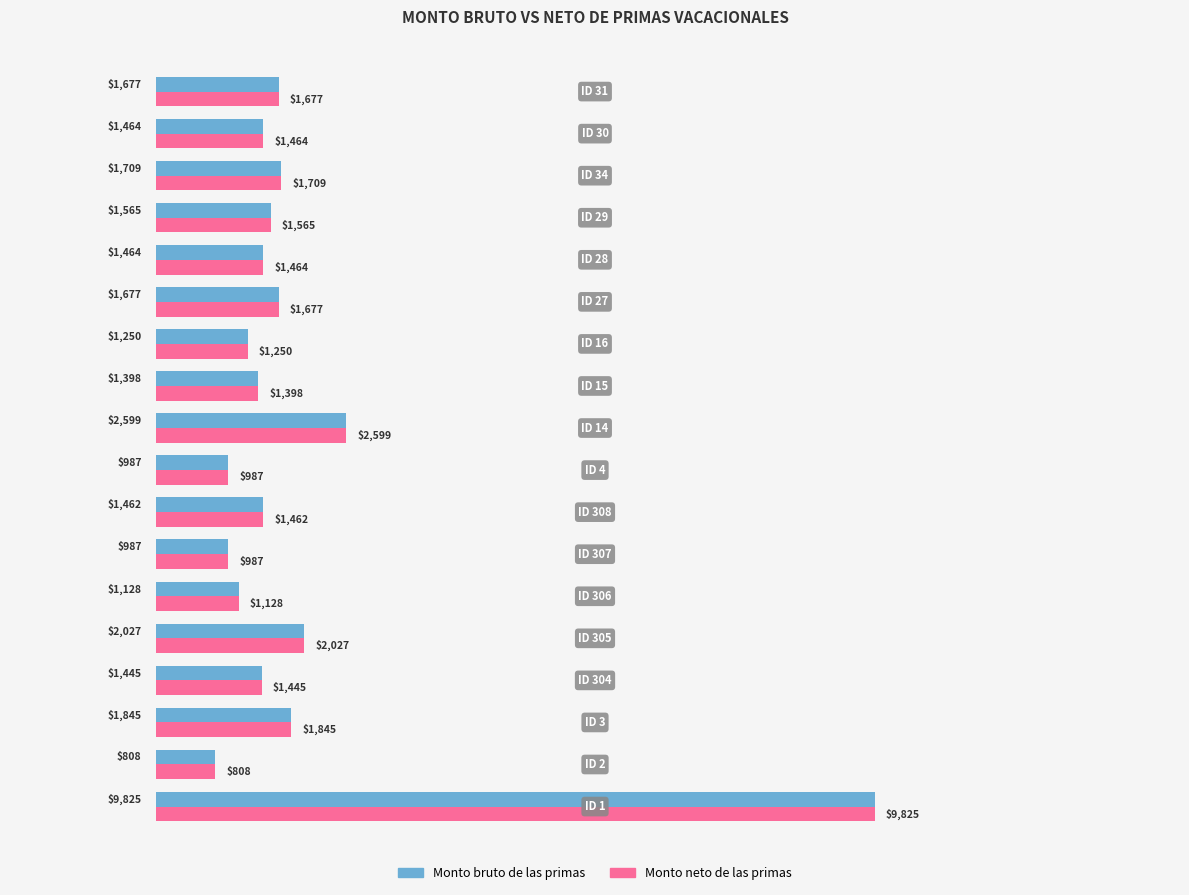

What are all the series names shown in the legend?

Monto bruto de las primas, Monto neto de las primas